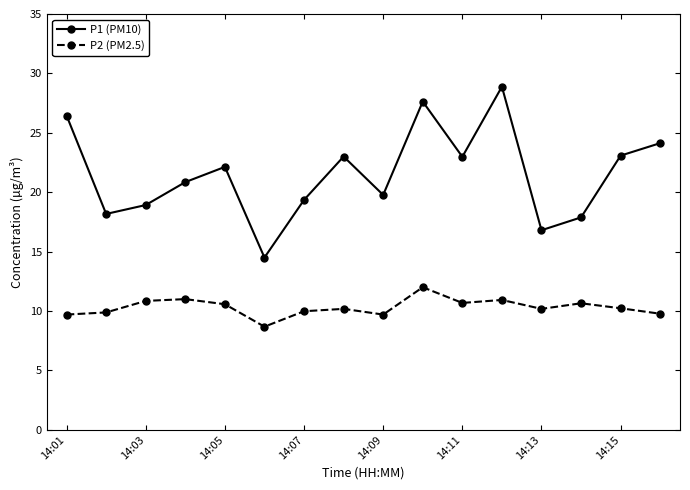

True or false: P2 (PM2.5) and P1 (PM10) cross at least once.

False